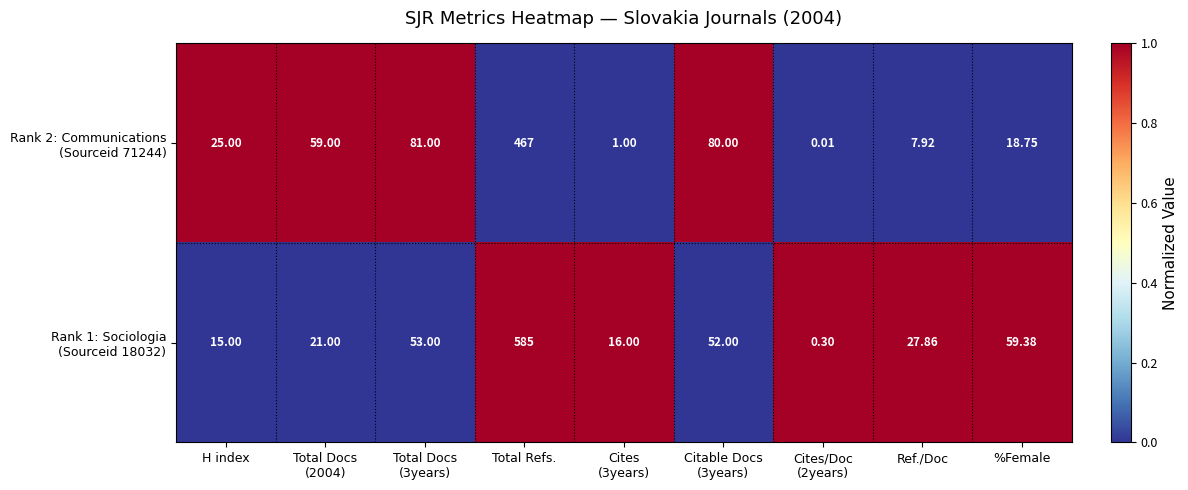

Which label corresponds to the largest value in the chart?

Total Refs.